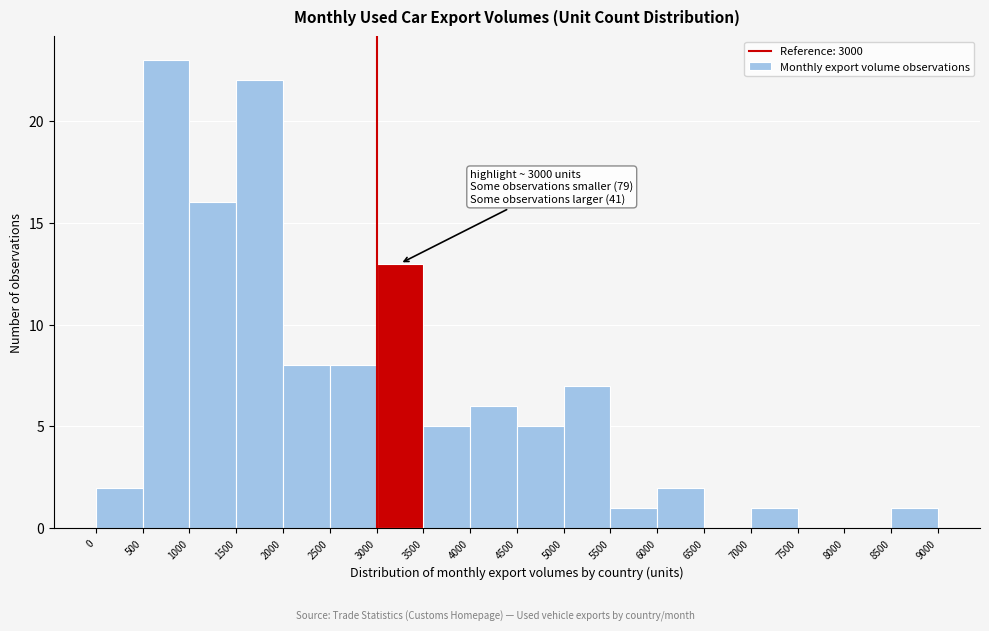

Which range on the x-axis has the tallest bar?

500 to 1000